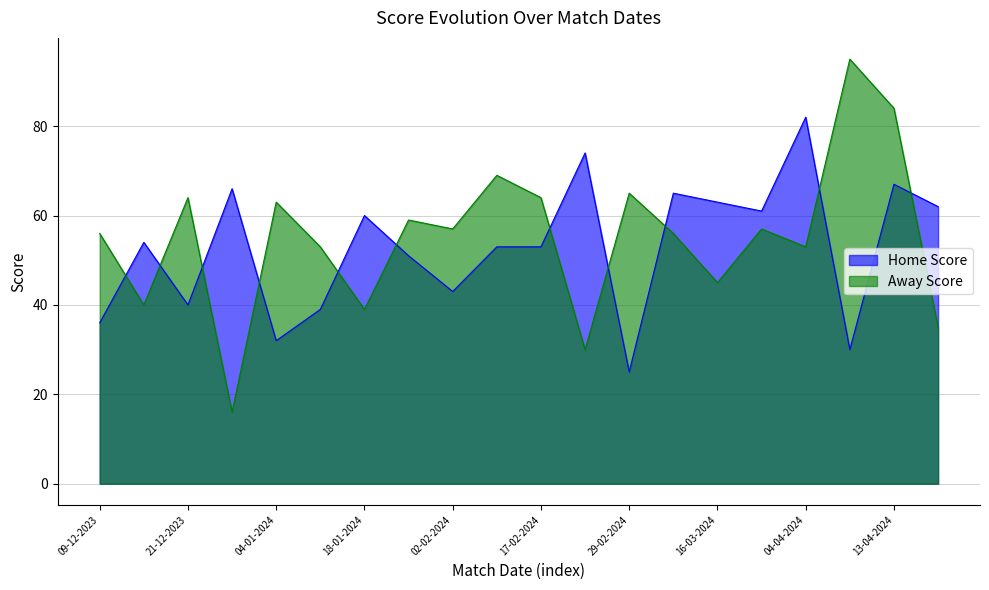

Where is Home Score nearest to the value 53?

08-02-2024